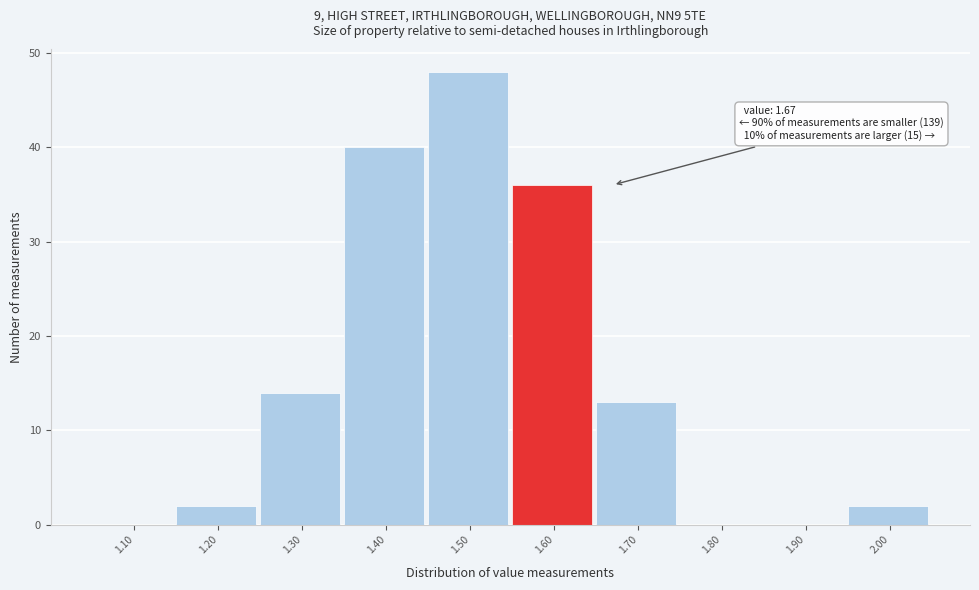

Reading left to right, what are all the values shown in this chart?

1.10=0	1.20=2	1.30=14	1.40=40	1.50=48	1.60=36	1.70=13	1.80=0	1.90=0	2.00=2